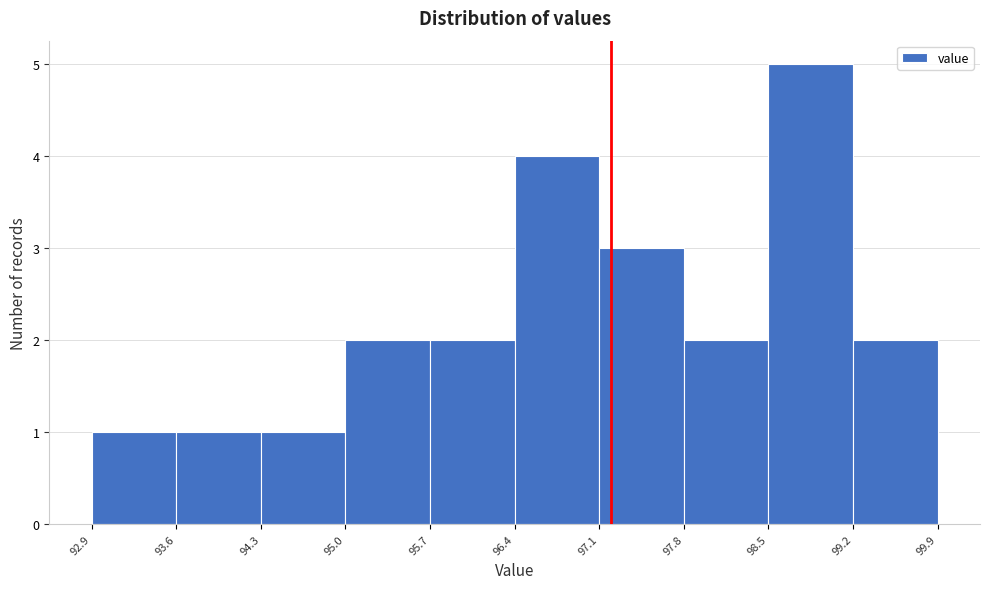

Reading left to right, list every bar in this chart as the range it spans on the x-axis followed by its height. The values are not printed on the chart, so give them approximately, as read against the axis.

92.9 to 93.6: 1
93.6 to 94.3: 1
94.3 to 95.0: 1
95.0 to 95.7: 2
95.7 to 96.4: 2
96.4 to 97.1: 4
97.1 to 97.8: 3
97.8 to 98.5: 2
98.5 to 99.2: 5
99.2 to 99.9: 2